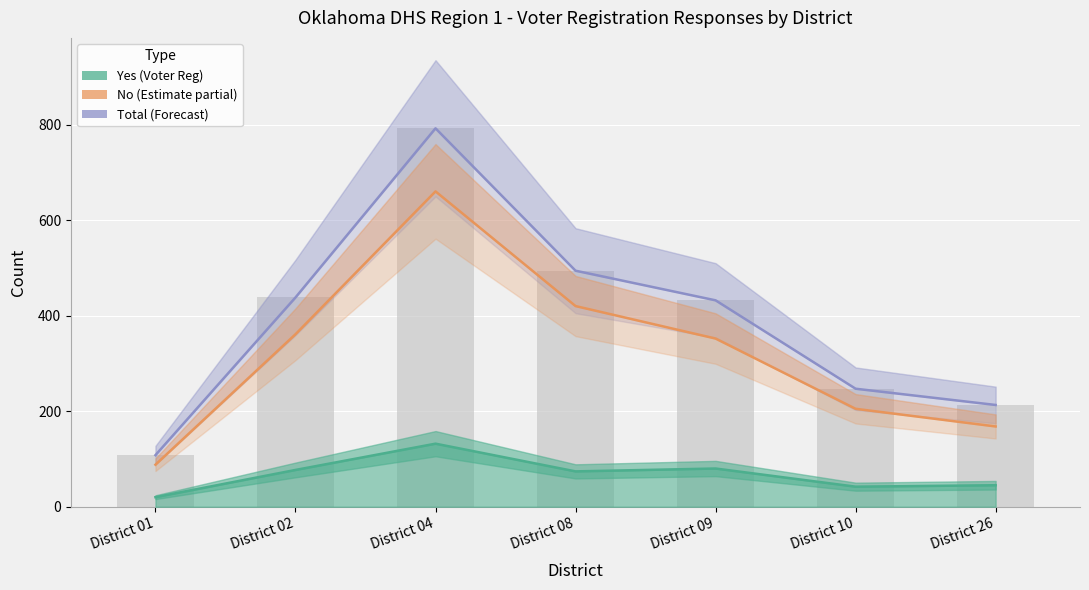

Rank the series by their average value, from lowest to highest.

Yes (Voter Reg), No, Total